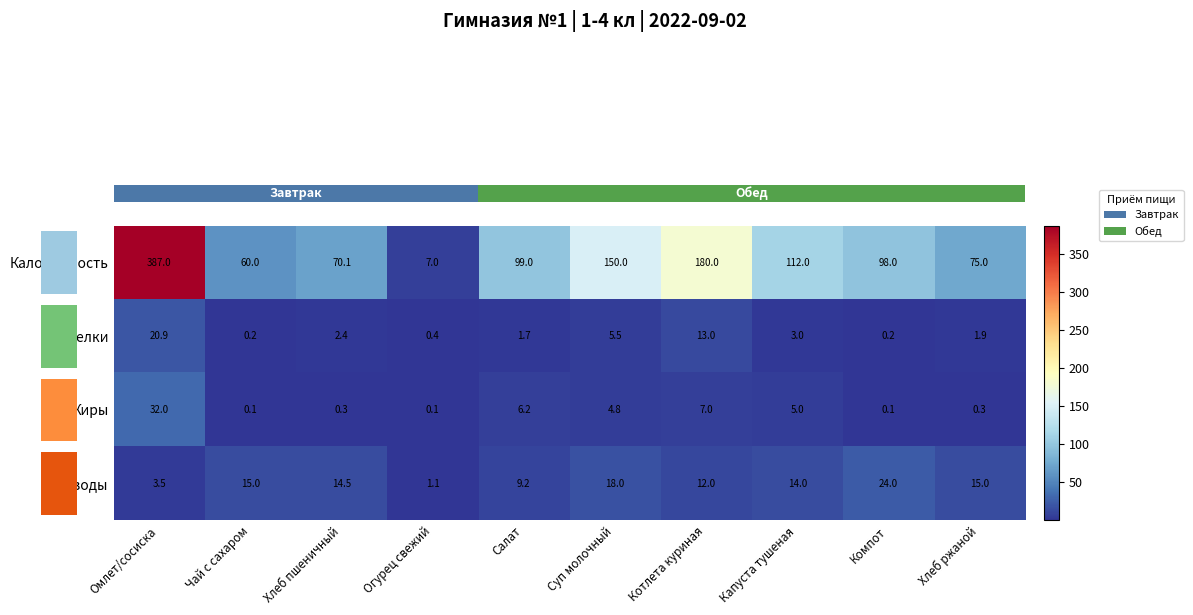

What is the spread (max minus min) of values at Омлет/сосиска?

383.5